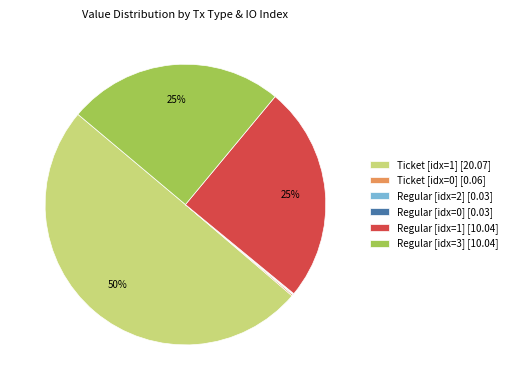

True or false: Regular [idx=1] [10.04] accounts for 36% of the total.

False